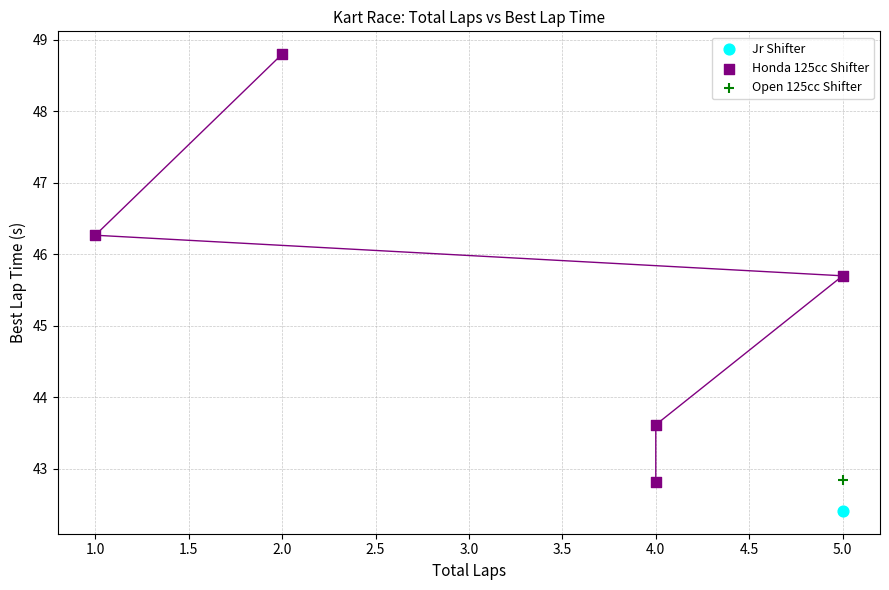

What are all the series names shown in the legend?

Jr Shifter, Honda 125cc Shifter, Open 125cc Shifter